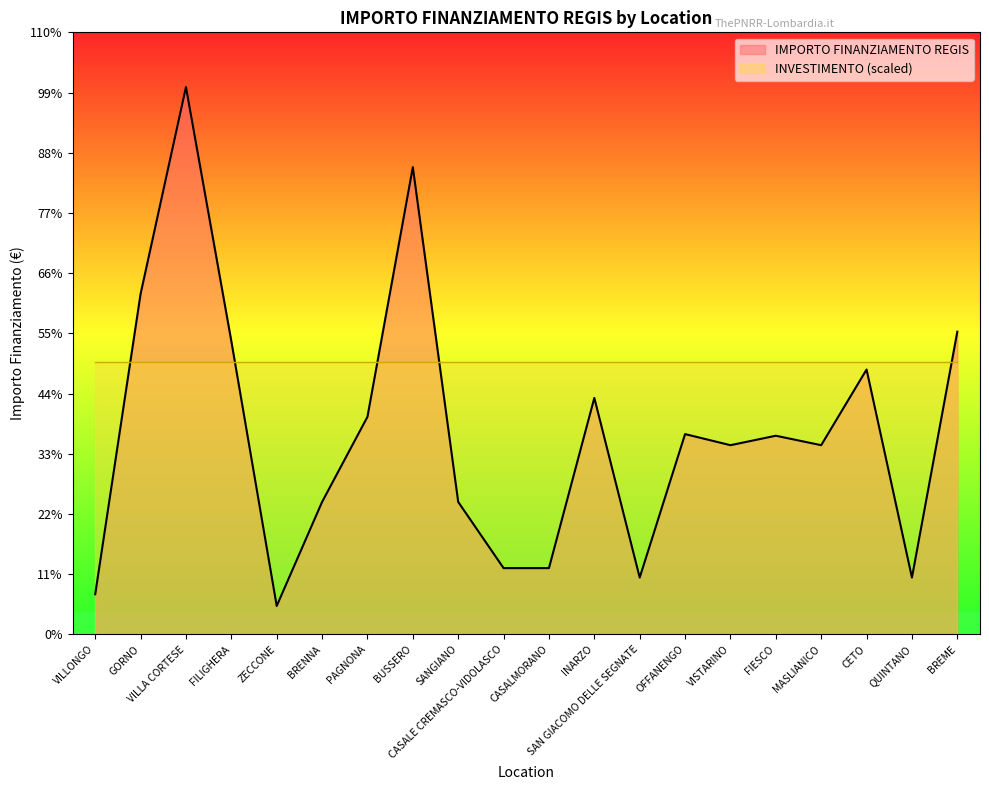

What is the ratio of the value at FIESCO to the value at CETO?

0.8